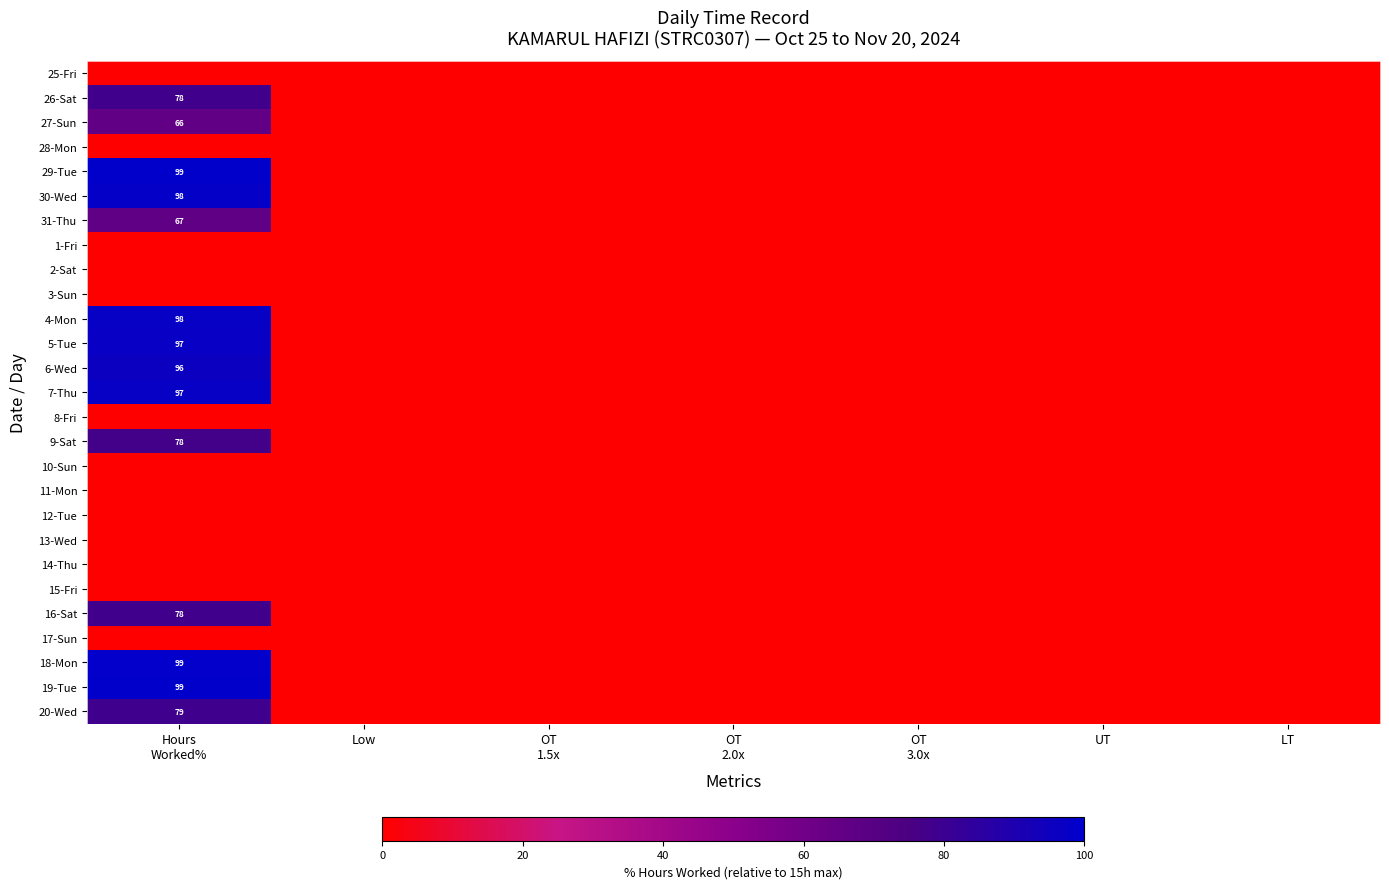

At which category does the chart reach its peak across all series?

Hours
Worked%